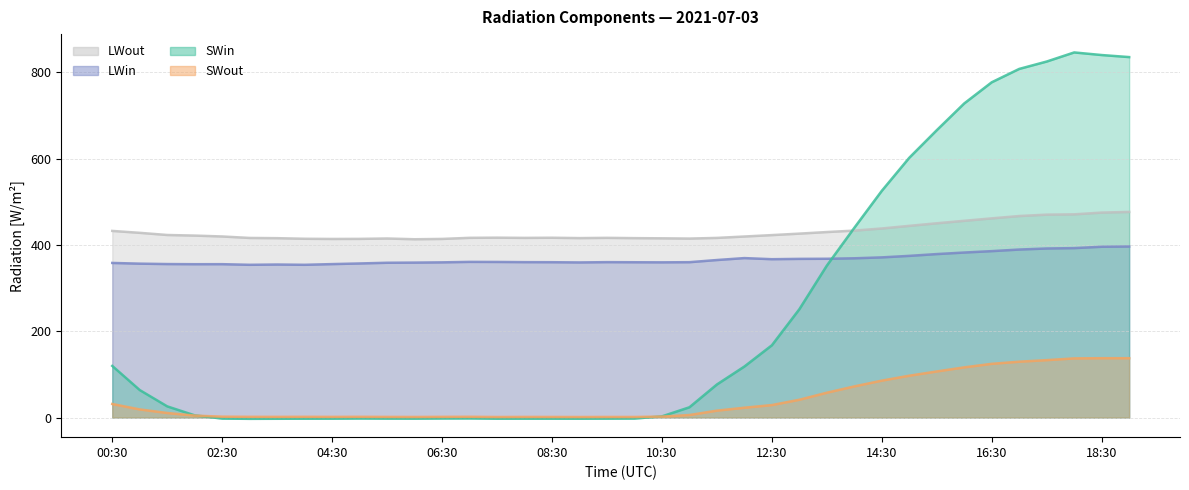

What is the difference between the highest and lowest values at 16:00?

611.7